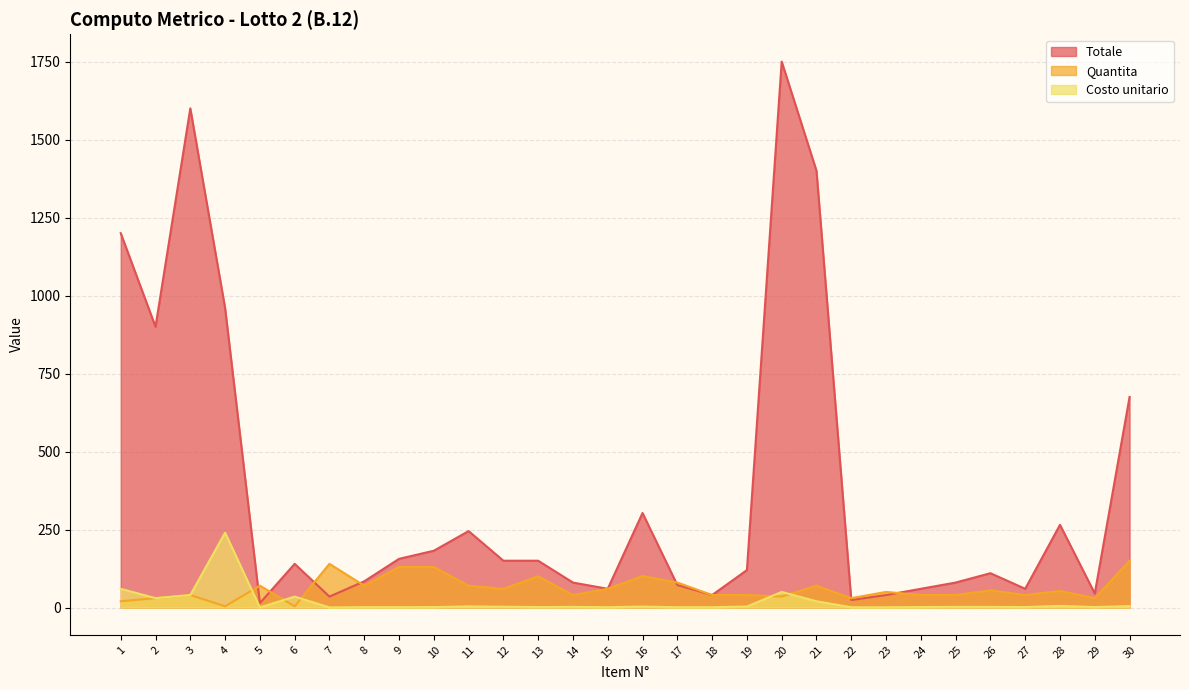

What are all the series names shown in the legend?

Totale, Quantita, Costo unitario